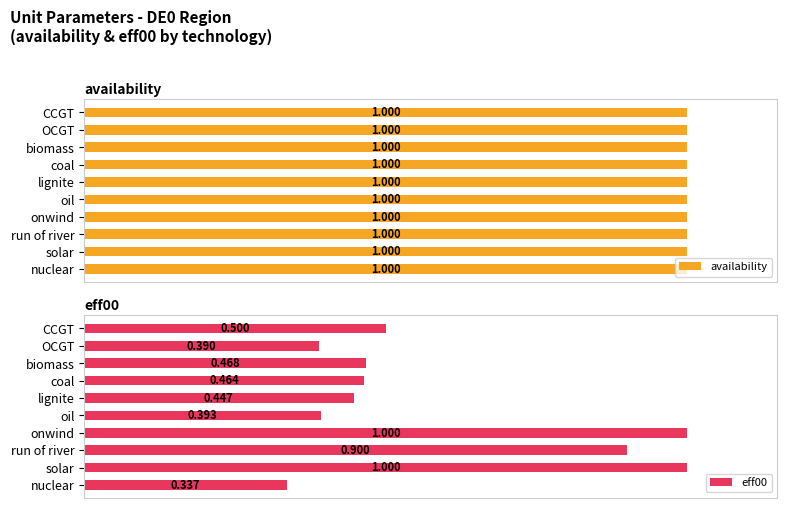

Which series has the largest range (max minus min)?

eff00